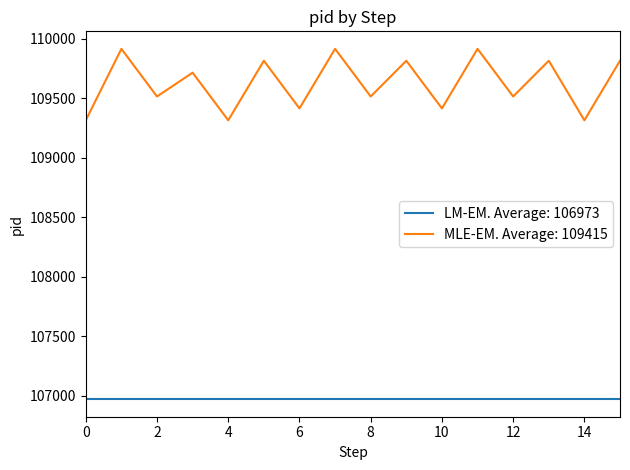

List the series in order of their overall mean, highest first.

MLE-EM. Average: 109415, LM-EM. Average: 106973